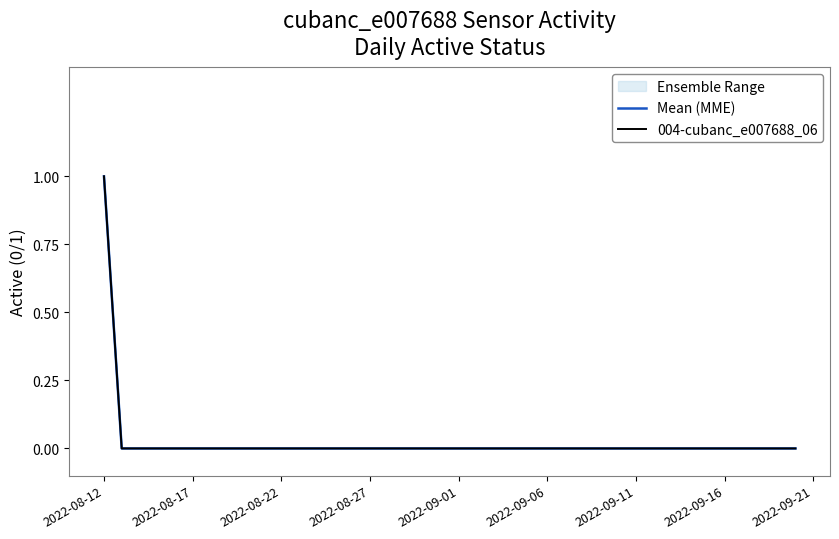

Reading right to left, extract all data points from this chart.

Mean (MME): 0	0	0	0	0	0	0	0	0	0	0	0	0	0	0	0	0	0	0	0	0	0	0	0	0	0	0	0	0	0	0	0	0	0	0	0	0	0	0	1
004-cubanc_e007688_06: 0	0	0	0	0	0	0	0	0	0	0	0	0	0	0	0	0	0	0	0	0	0	0	0	0	0	0	0	0	0	0	0	0	0	0	0	0	0	0	1